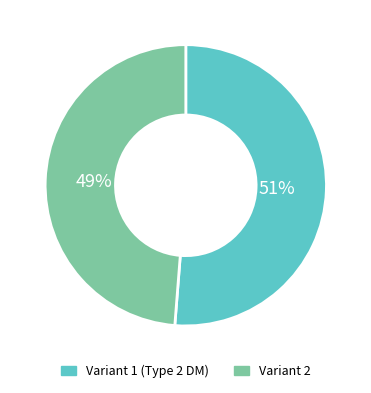

Rank the categories by value from lowest to highest.

Variant 2, Variant 1 (Type 2 DM)